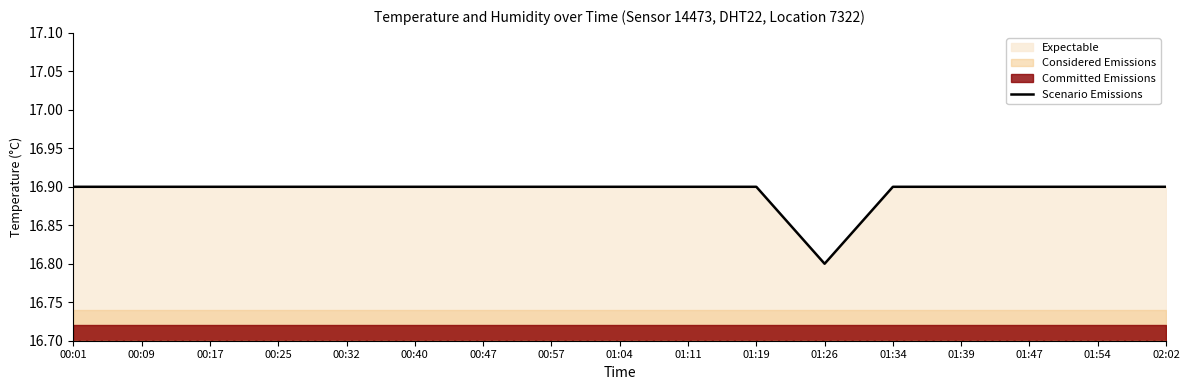

What is the sum of all values?

287.2